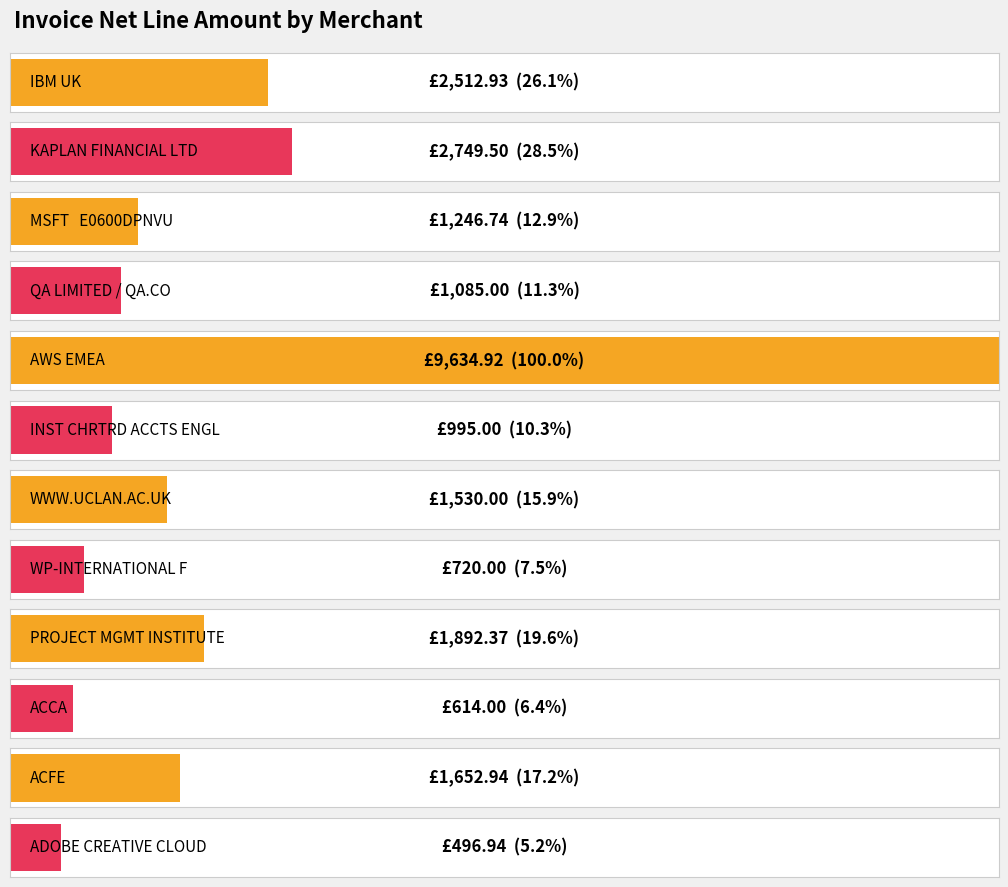

What is the label of the 9th bar from the right?

QA LIMITED / QA.CO